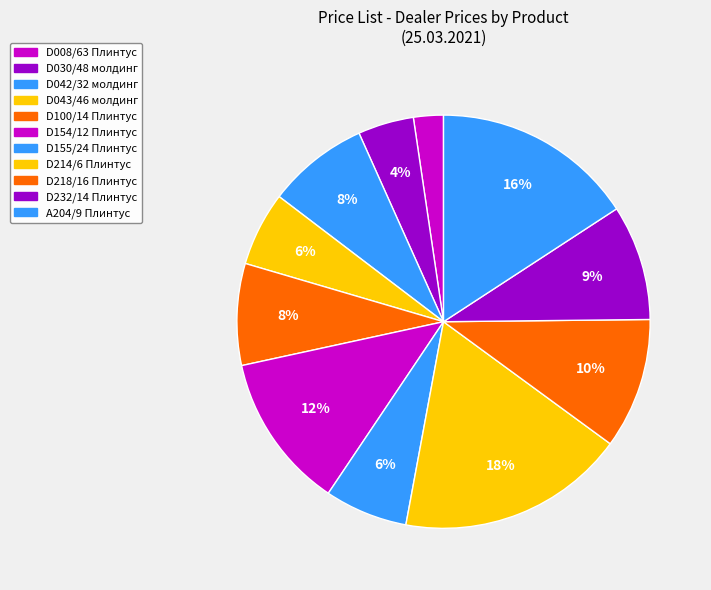

Is D030/48 молдинг the majority of the pie?

No